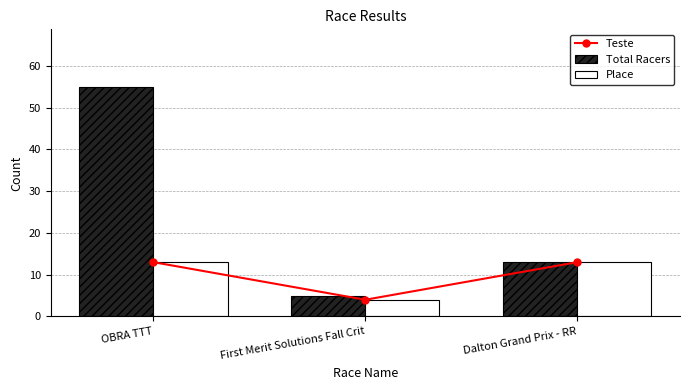

Reading left to right, what are all the values shown in this chart?

Teste: 13	4	13
Total Racers: 55	5	13
Place: 13	4	13